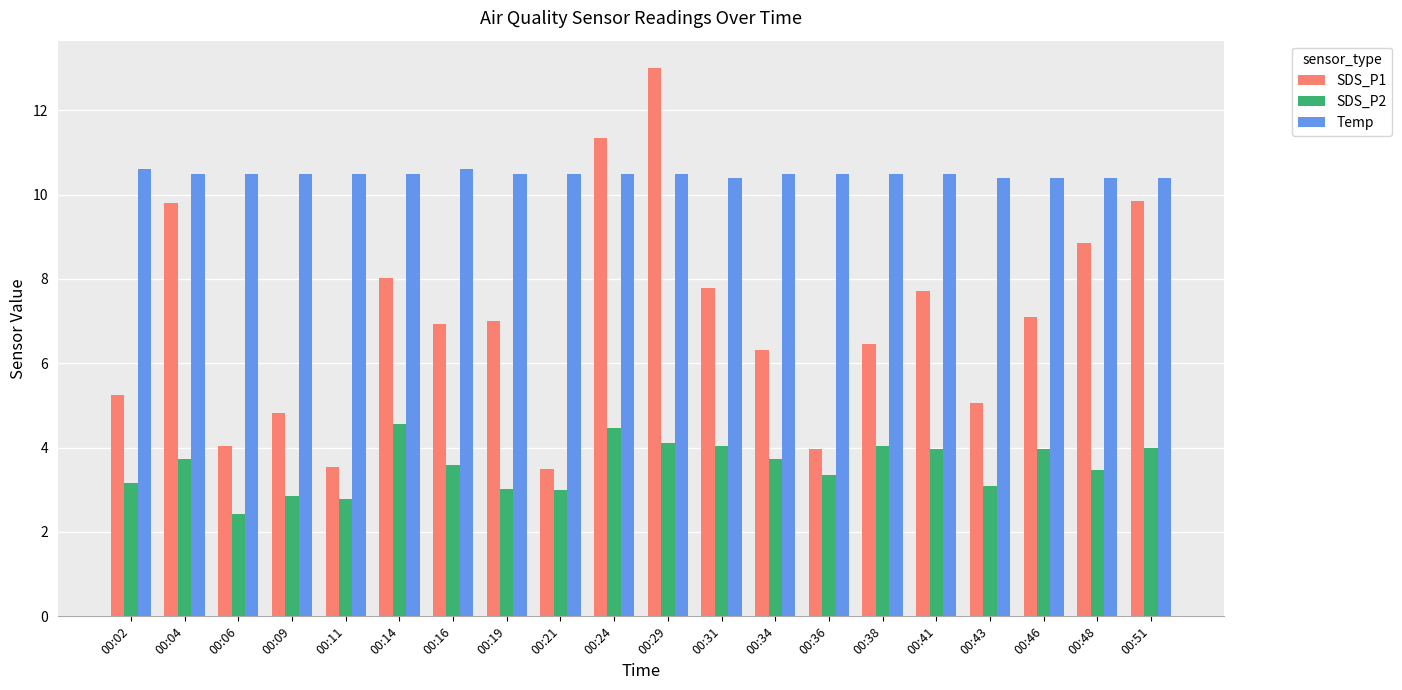

At how many categories does at least one series exceed 10?

20